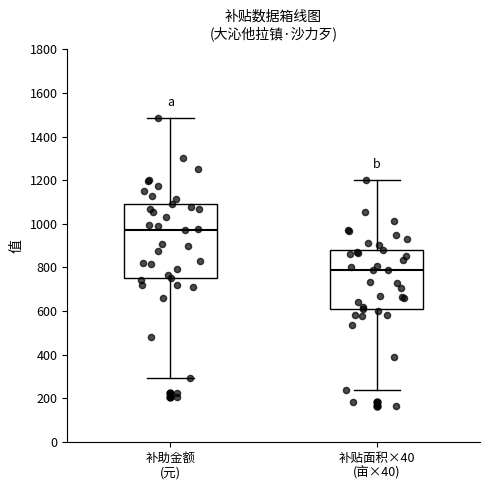

Reading left to right, read every box against the y-axis: the position of its median line, the range the box covers, and the ends of its whiskers. The values are not printed on the chart, so give them approximately, as read against the axis.

补助金额 (元): median 980, box 760 to 1080, whiskers 300 to 1480
补贴面积×40 (亩×40): median 780, box 600 to 880, whiskers 240 to 1200